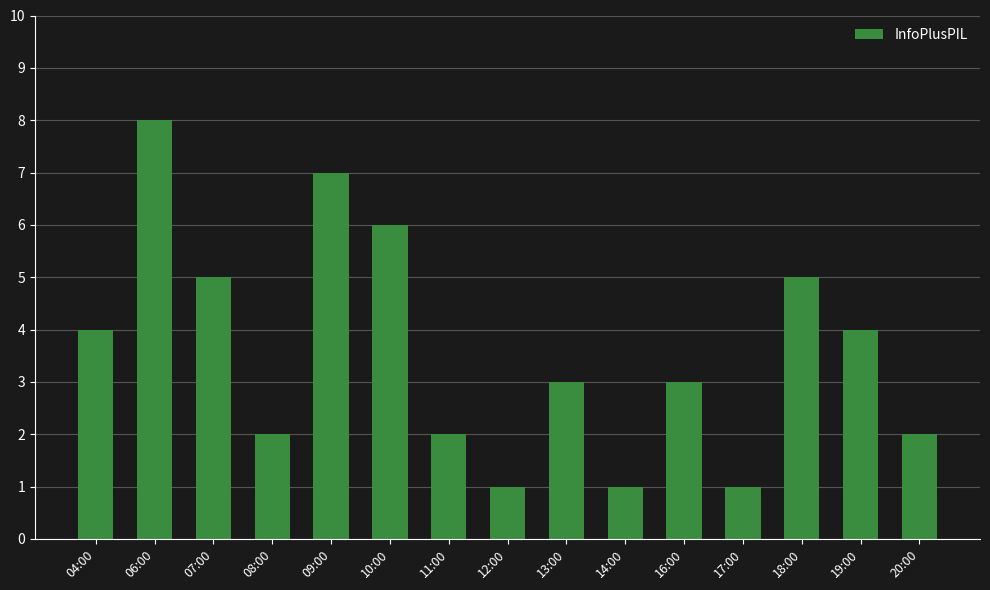

Which label corresponds to the largest value in the chart?

06:00